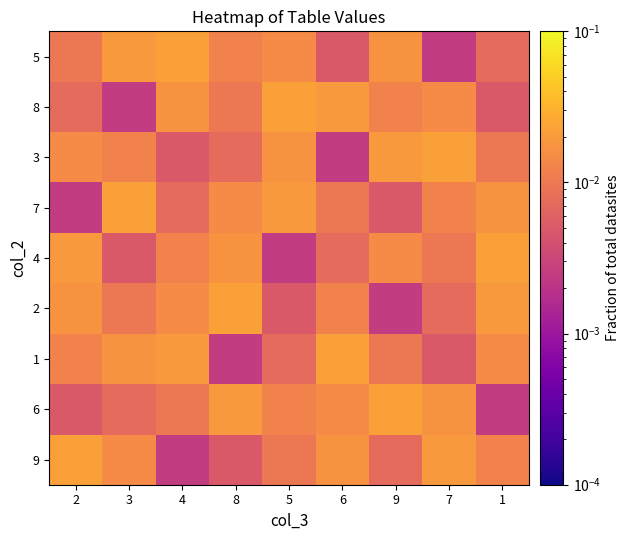

Reading left to right, transcribe all the data shown in this chart.

9: 2=0.0	3=0.0	4=0.0	8=0.0	5=0.0	6=0.0	9=0.0	7=0.0	1=0.0
6: 2=0.0	3=0.0	4=0.0	8=0.0	5=0.0	6=0.0	9=0.0	7=0.0	1=0.0
1: 2=0.0	3=0.0	4=0.0	8=0.0	5=0.0	6=0.0	9=0.0	7=0.0	1=0.0
2: 2=0.0	3=0.0	4=0.0	8=0.0	5=0.0	6=0.0	9=0.0	7=0.0	1=0.0
4: 2=0.0	3=0.0	4=0.0	8=0.0	5=0.0	6=0.0	9=0.0	7=0.0	1=0.0
7: 2=0.0	3=0.0	4=0.0	8=0.0	5=0.0	6=0.0	9=0.0	7=0.0	1=0.0
3: 2=0.0	3=0.0	4=0.0	8=0.0	5=0.0	6=0.0	9=0.0	7=0.0	1=0.0
8: 2=0.0	3=0.0	4=0.0	8=0.0	5=0.0	6=0.0	9=0.0	7=0.0	1=0.0
5: 2=0.0	3=0.0	4=0.0	8=0.0	5=0.0	6=0.0	9=0.0	7=0.0	1=0.0